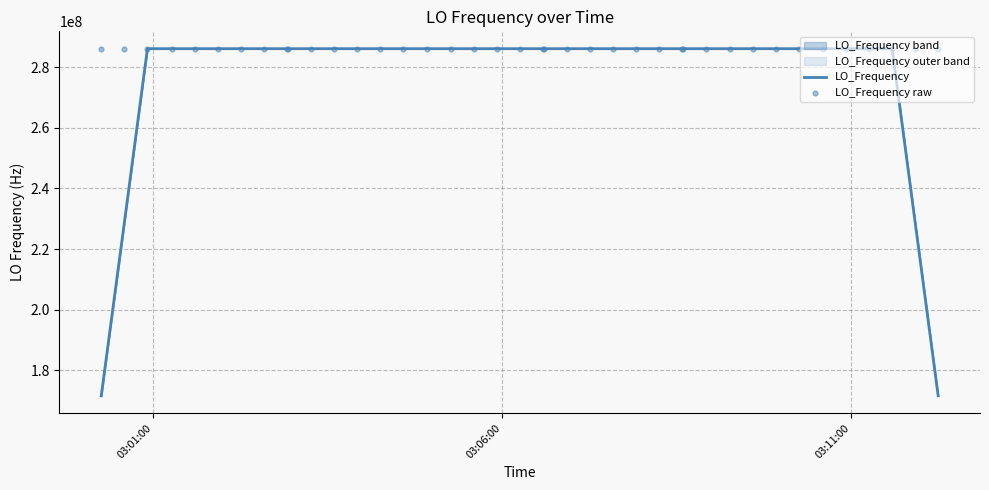

Which series has the largest Y range (max minus min)?

LO_Frequency